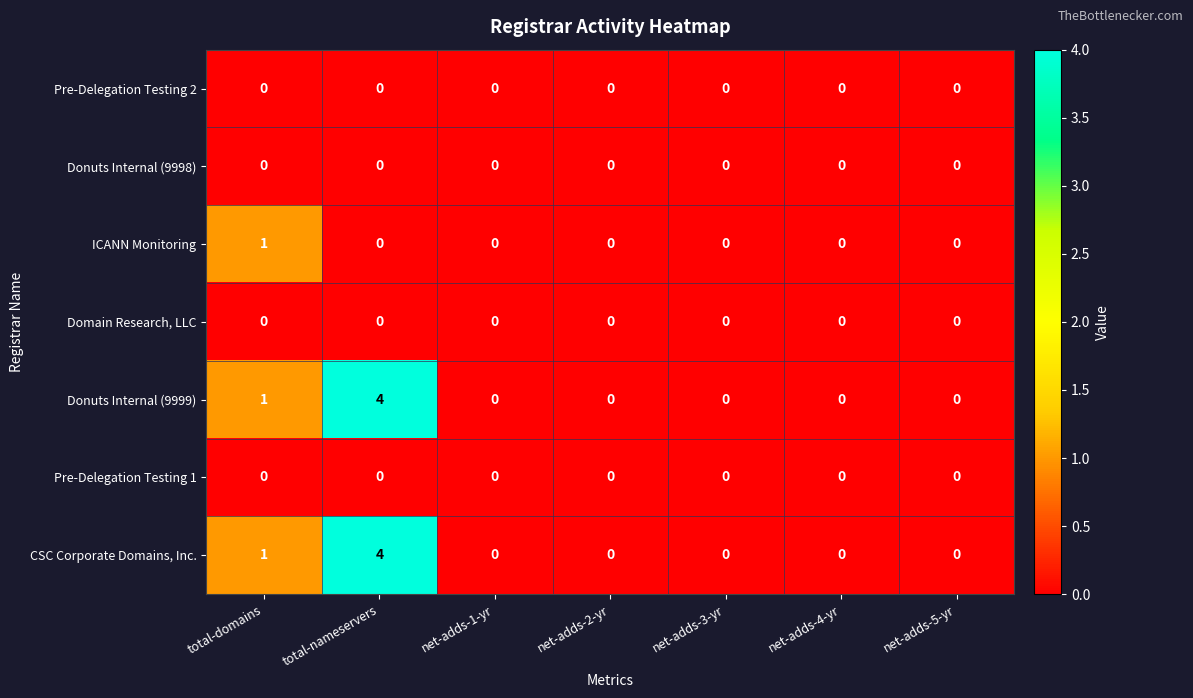

At which category is the sum across all series the highest?

total-nameservers